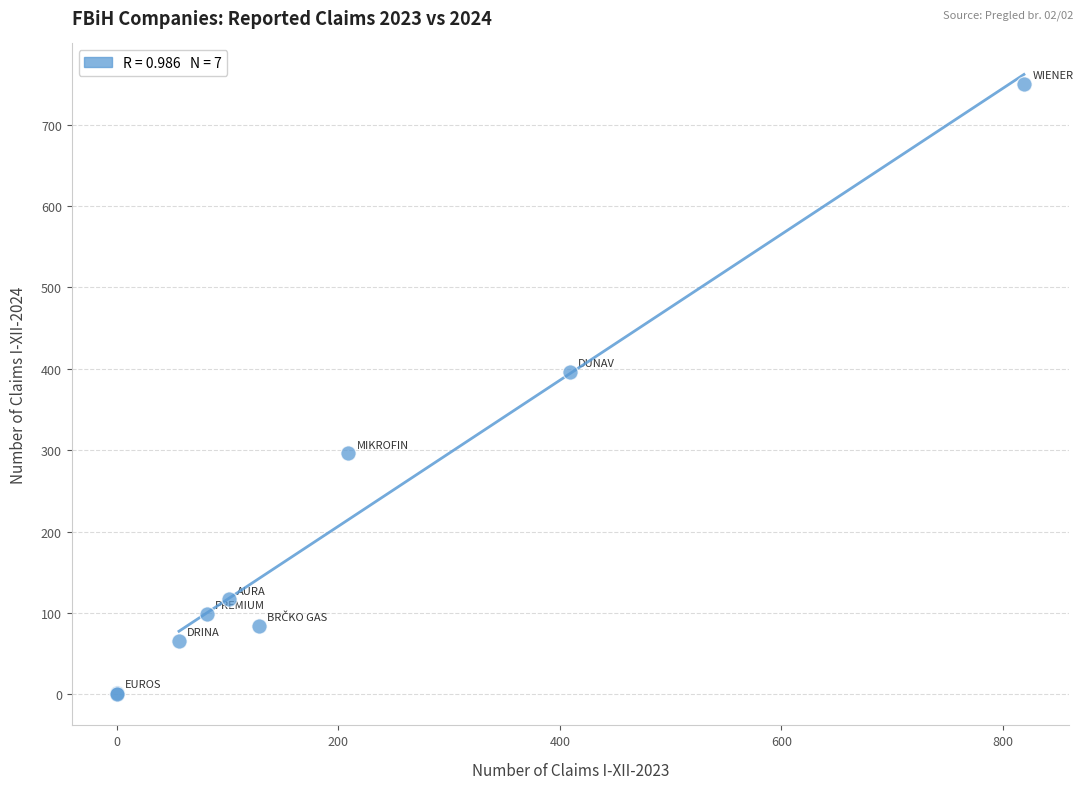

What Y value in the scatter plot is closest to 375?

396